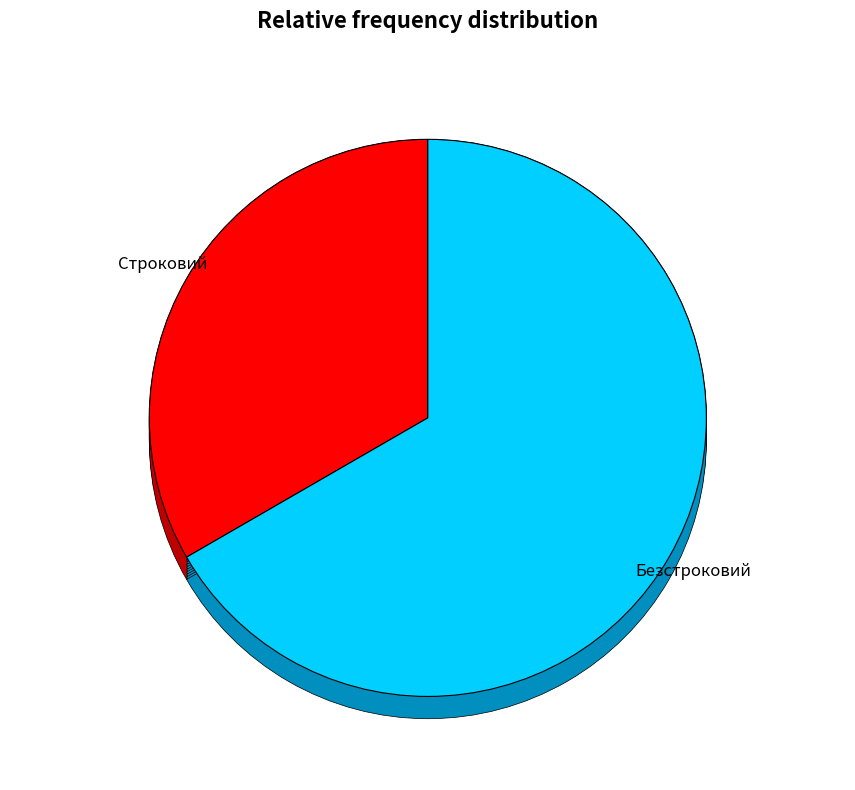

What percentage is the Безстроковий slice, to the nearest percent?

67%